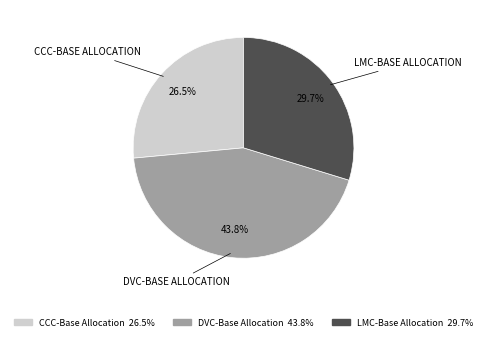

Between DVC-Base Allocation and LMC-Base Allocation, which is larger?

DVC-Base Allocation